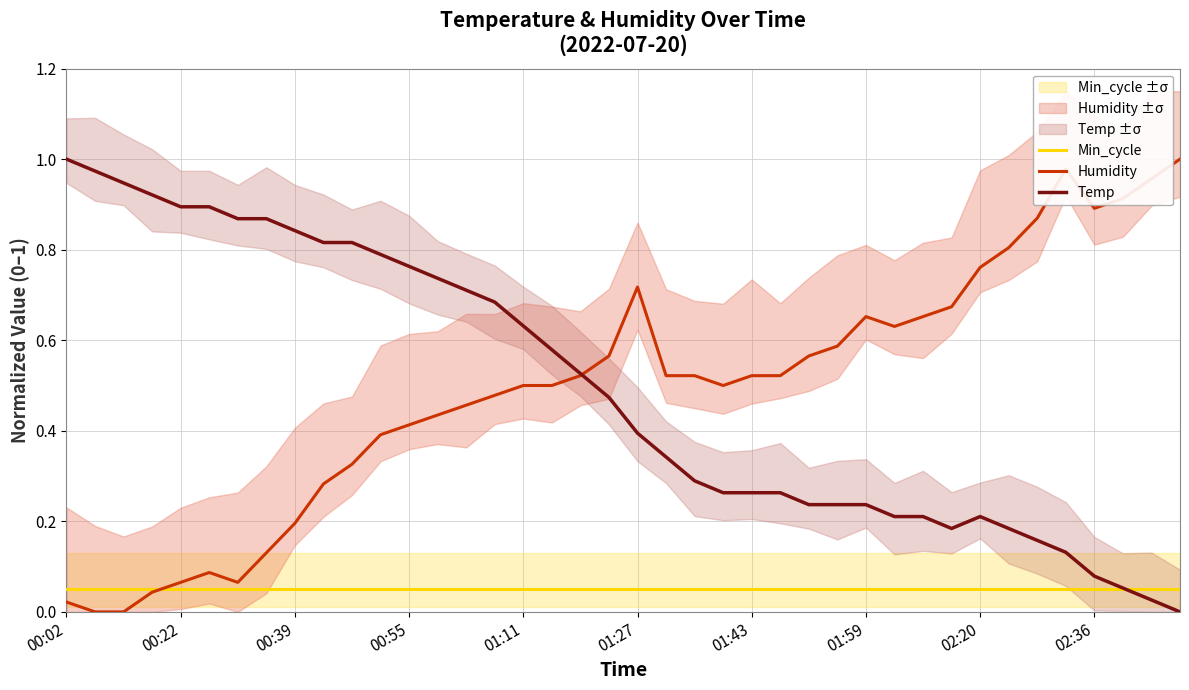

Reading left to right, transcribe all the data shown in this chart.

Min_cycle: 0.1	0.1	0.1	0.1	0.1	0.1	0.1	0.1	0.1	0.1	0.1	0.1	0.1	0.1	0.1	0.1	0.1	0.1	0.1	0.1	0.1	0.1	0.1	0.1	0.1	0.1	0.1	0.1	0.1	0.1	0.1	0.1	0.1	0.1	0.1	0.1	0.1	0.1	0.1	0.1
Humidity: 0.0	0.0	0.0	0.0	0.1	0.1	0.1	0.1	0.2	0.3	0.3	0.4	0.4	0.4	0.5	0.5	0.5	0.5	0.5	0.6	0.7	0.5	0.5	0.5	0.5	0.5	0.6	0.6	0.7	0.6	0.7	0.7	0.8	0.8	0.9	1.0	0.9	0.9	1.0	1.0
Temp: 1.0	1.0	0.9	0.9	0.9	0.9	0.9	0.9	0.8	0.8	0.8	0.8	0.8	0.7	0.7	0.7	0.6	0.6	0.5	0.5	0.4	0.3	0.3	0.3	0.3	0.3	0.2	0.2	0.2	0.2	0.2	0.2	0.2	0.2	0.2	0.1	0.1	0.1	0.0	0.0